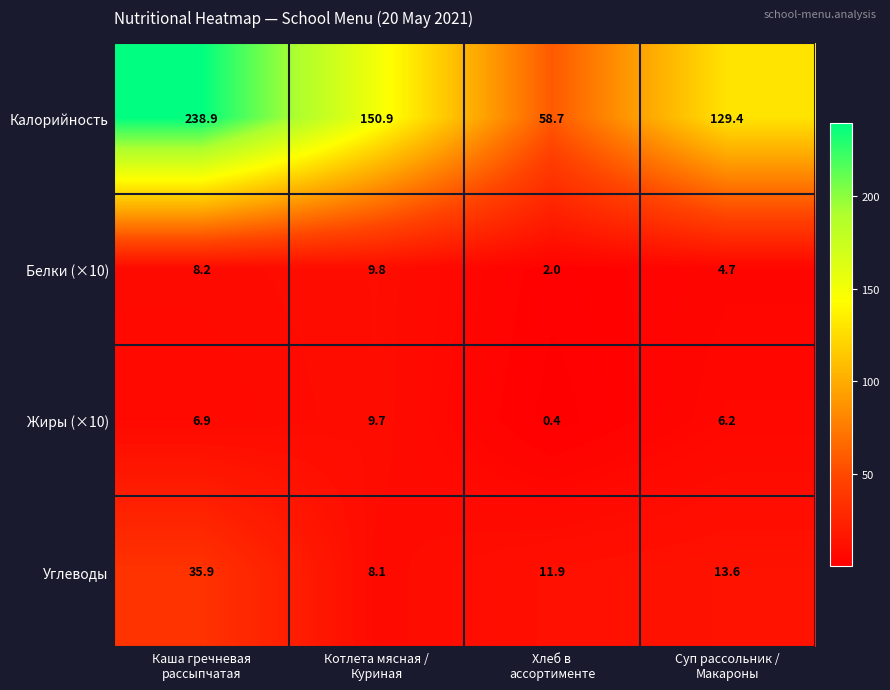

What is the minimum value shown in the chart?

0.4